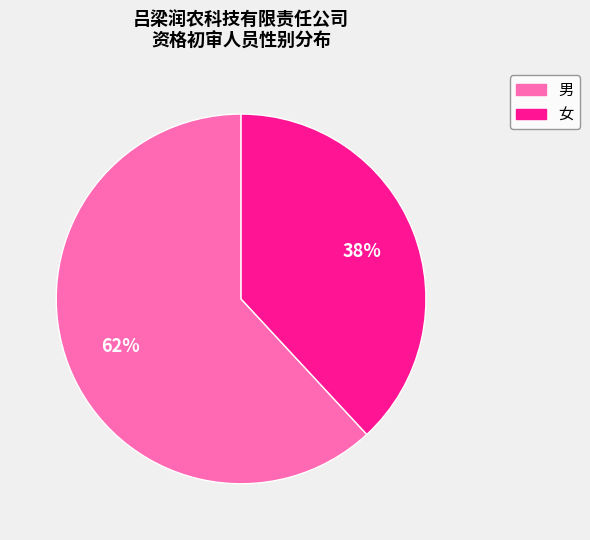

Combined, do 女 and 男 account for over 50%?

Yes